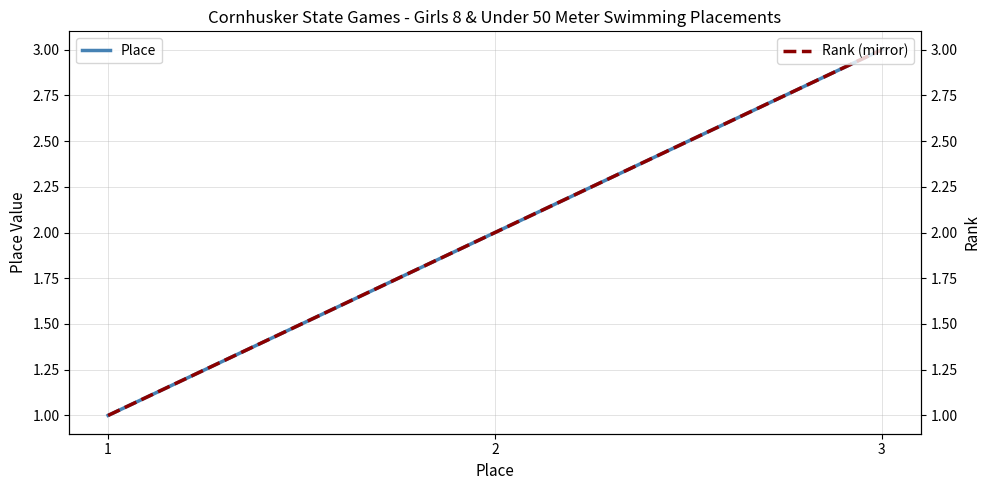

What is the approximate value of Place at 3?

3